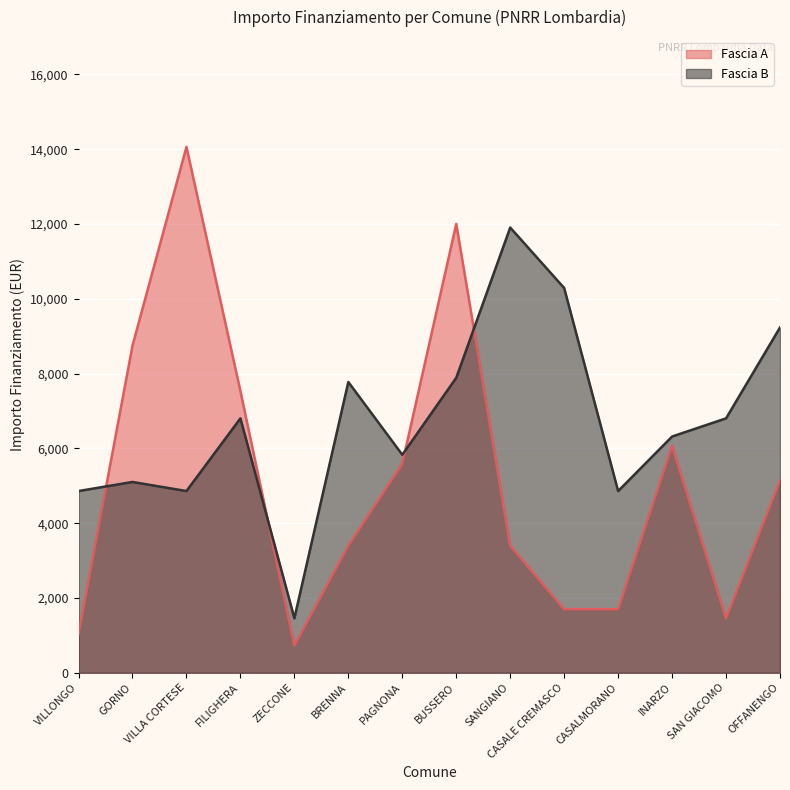

Does the chart display data point markers on the line(s)?

No